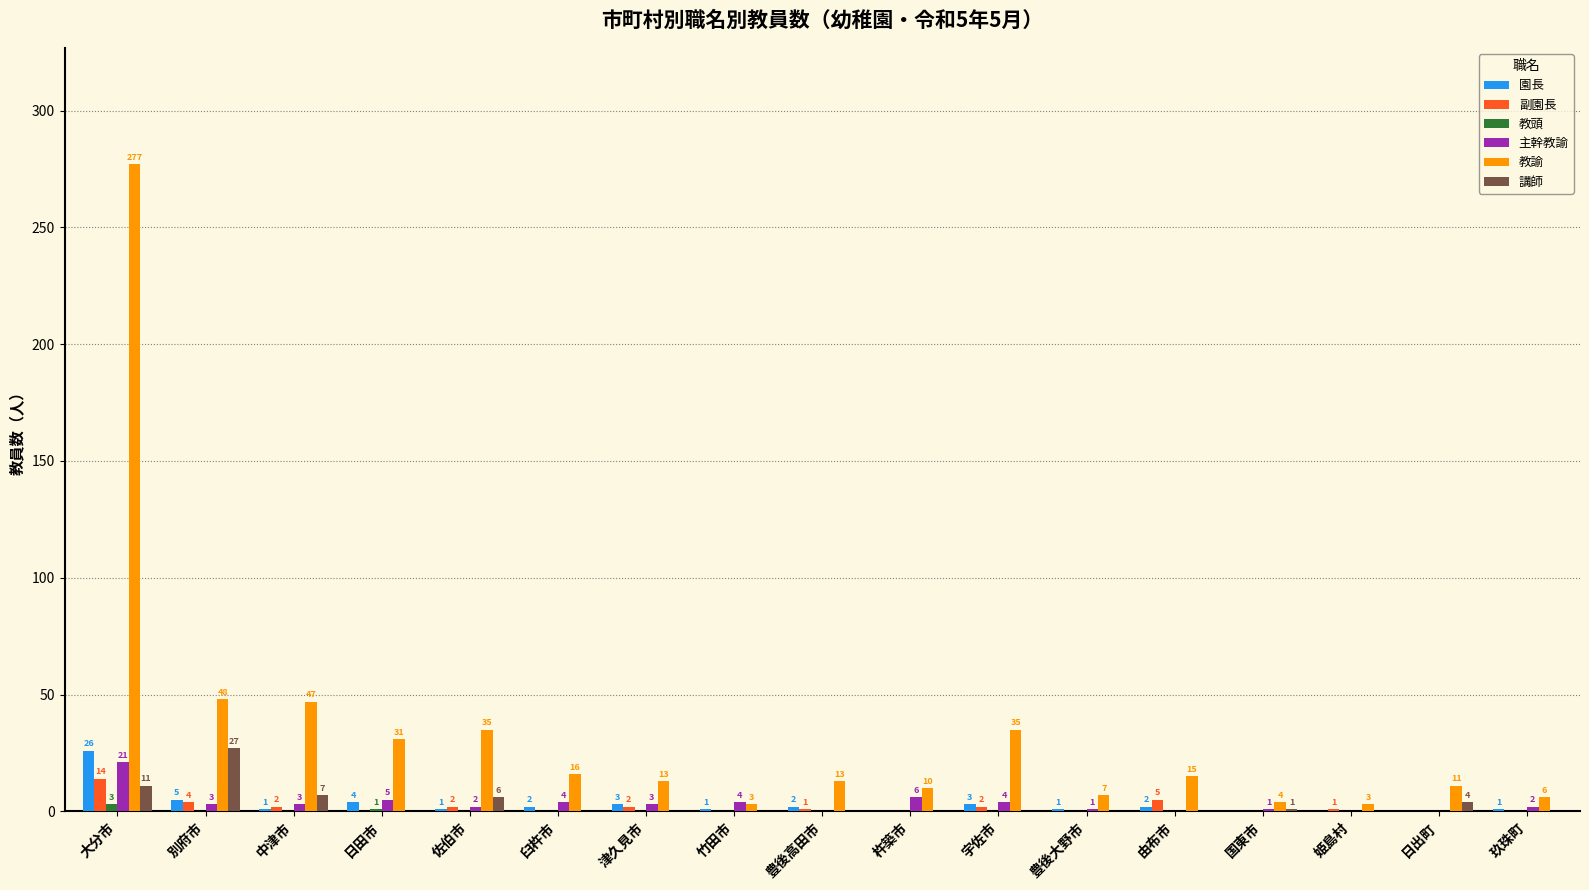

Which series has the largest total across all categories?

教諭